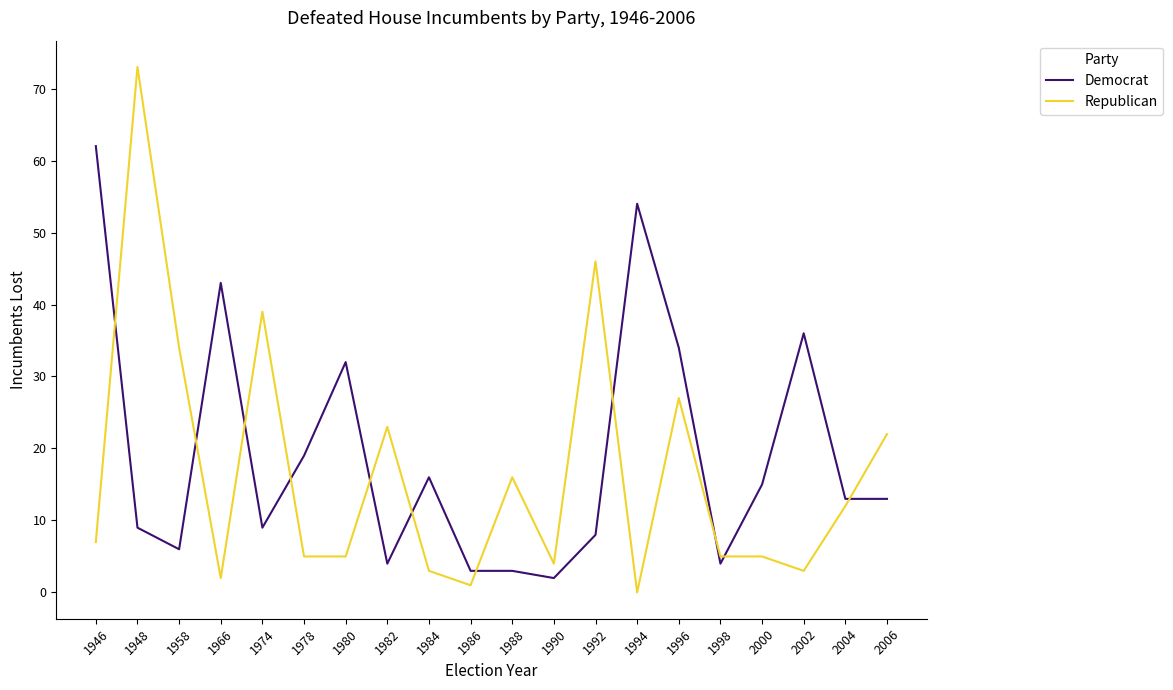

Which series ends up on top after the final intersection of Republican and Democrat?

Republican